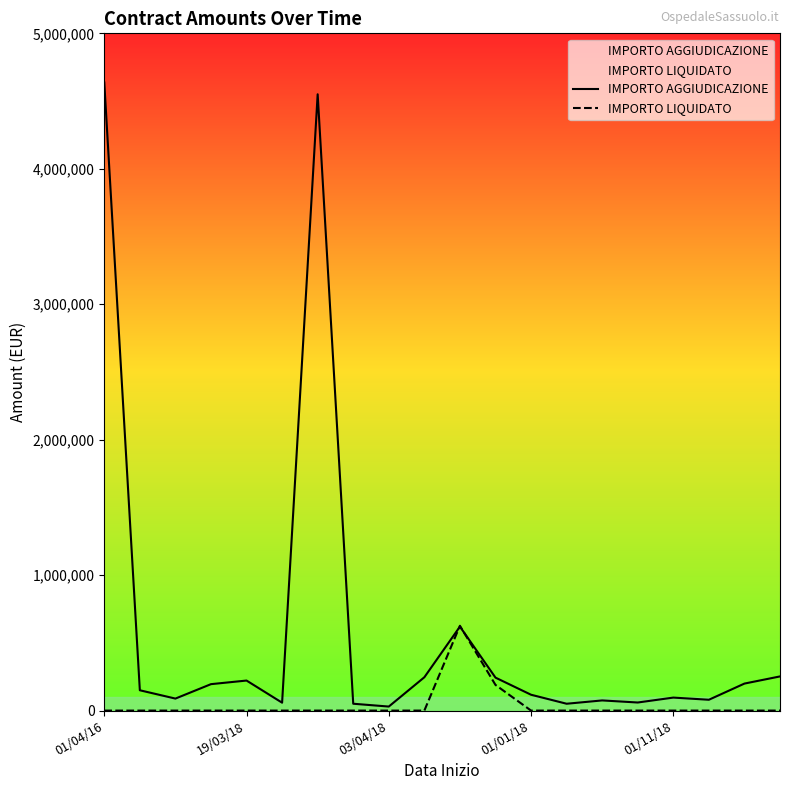

What is the sum of all IMPORTO AGGIUDICAZIONE values?

12020421.7